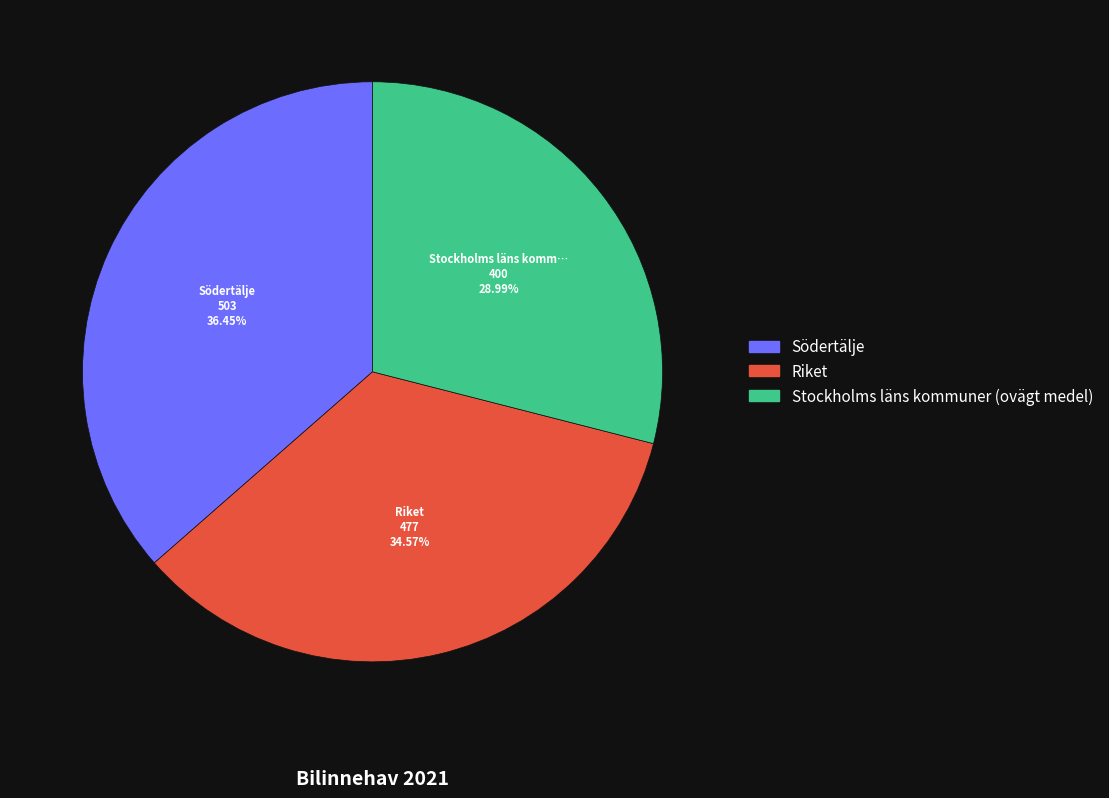

Which slice is the smallest?

Stockholms läns kommuner (ovägt medel)